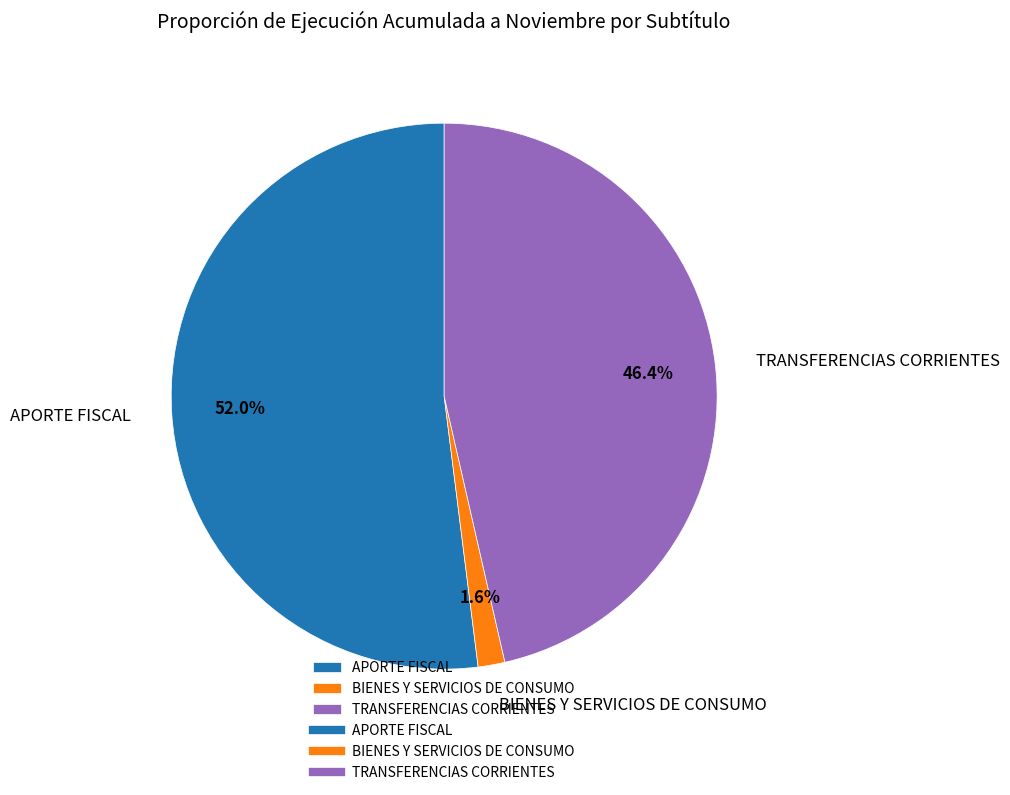

How many slices are in this pie chart?

3